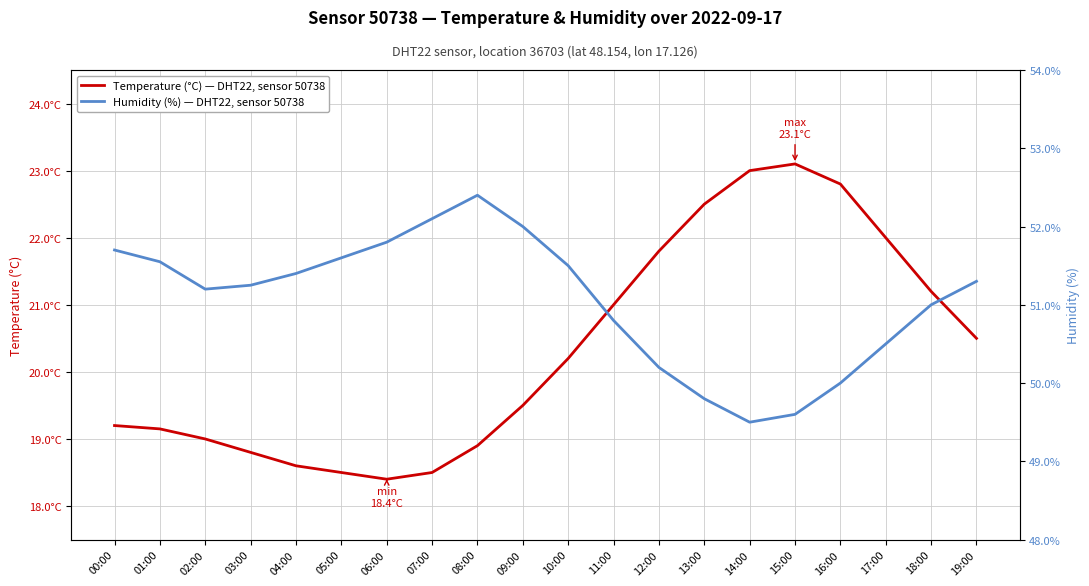

What are all the series names shown in the legend?

temperature, humidity